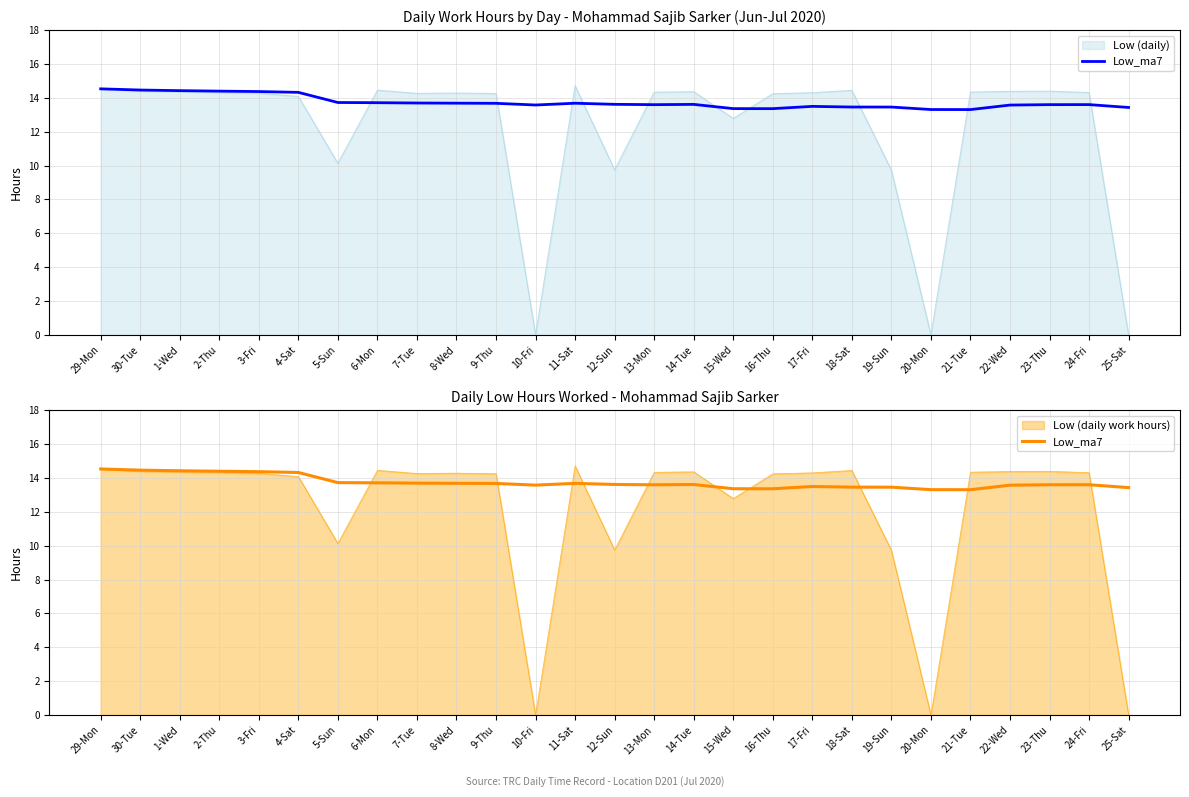

The value at 19-Sun is 8.8. True or false?

False